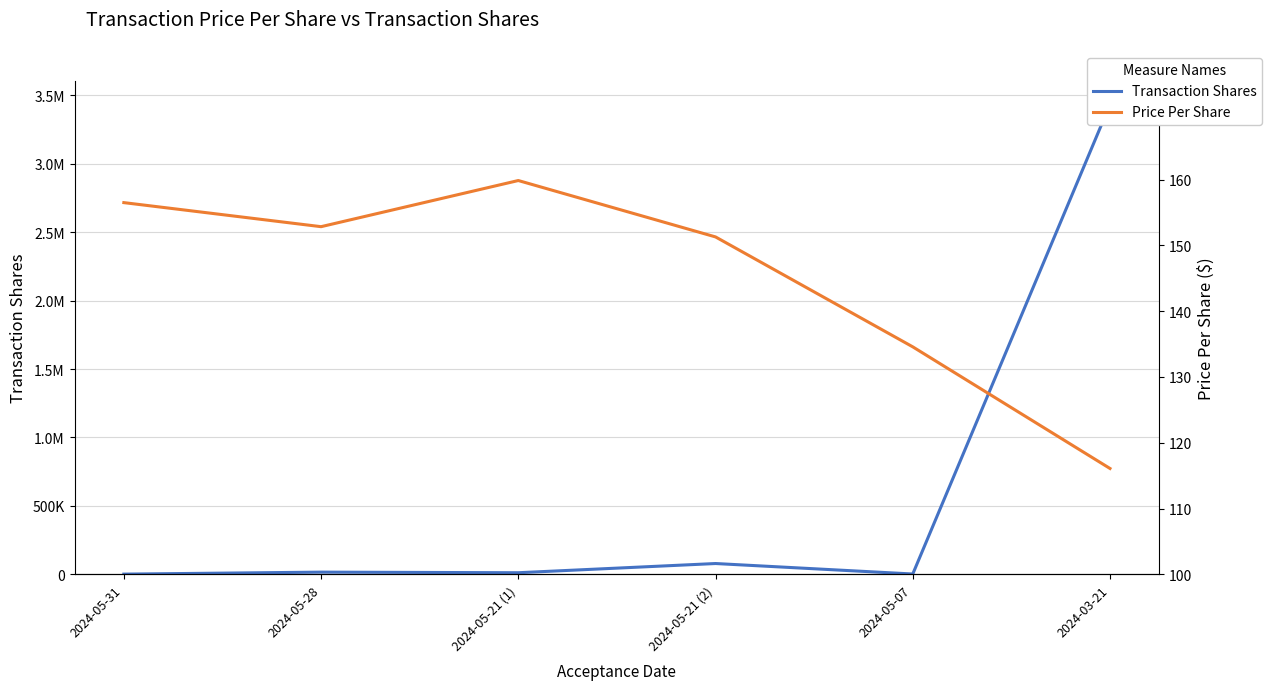

What is the highest value of the Price Per Share series?

159.9